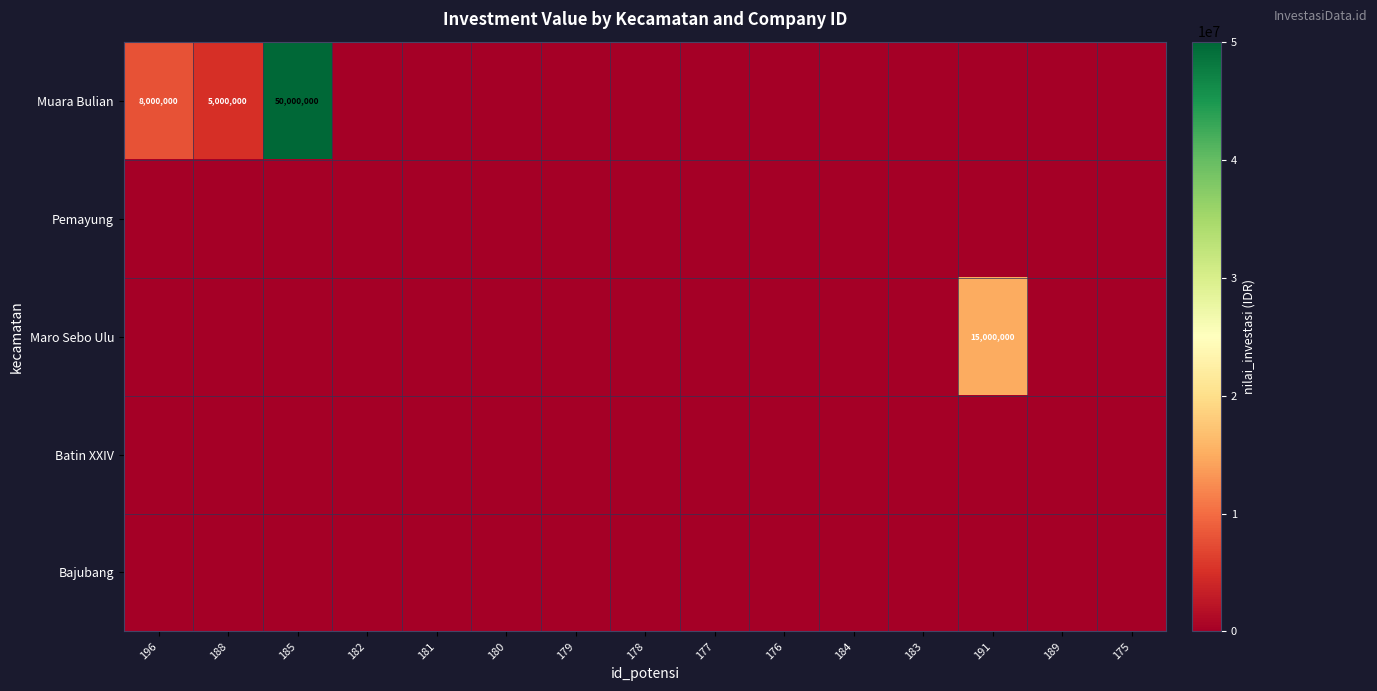

What is the difference between the maximum and minimum values in the Muara Bulian series?

50000000